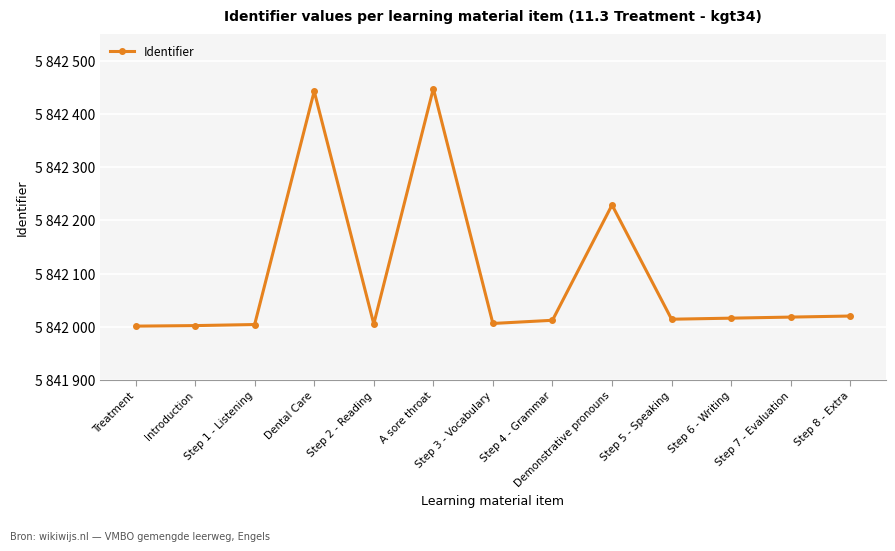

What is the change in value from Step 4 - Grammar to Step 5 - Speaking?

+2